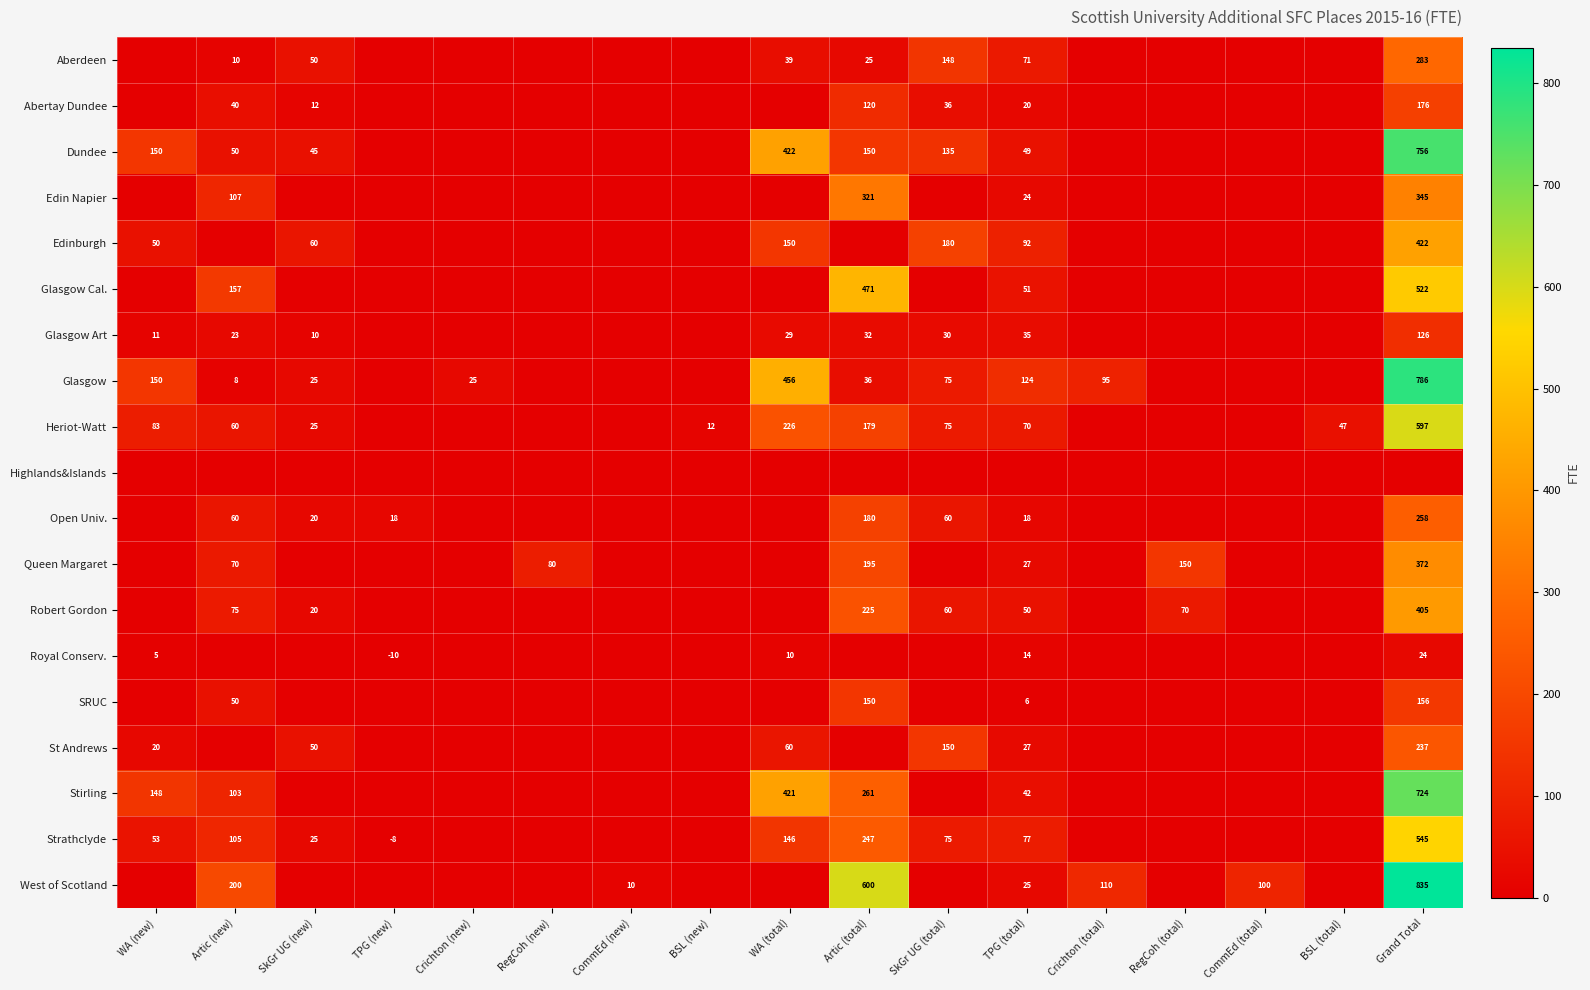

Is it true that Glasgow equals 2 at Artic (new)?

False